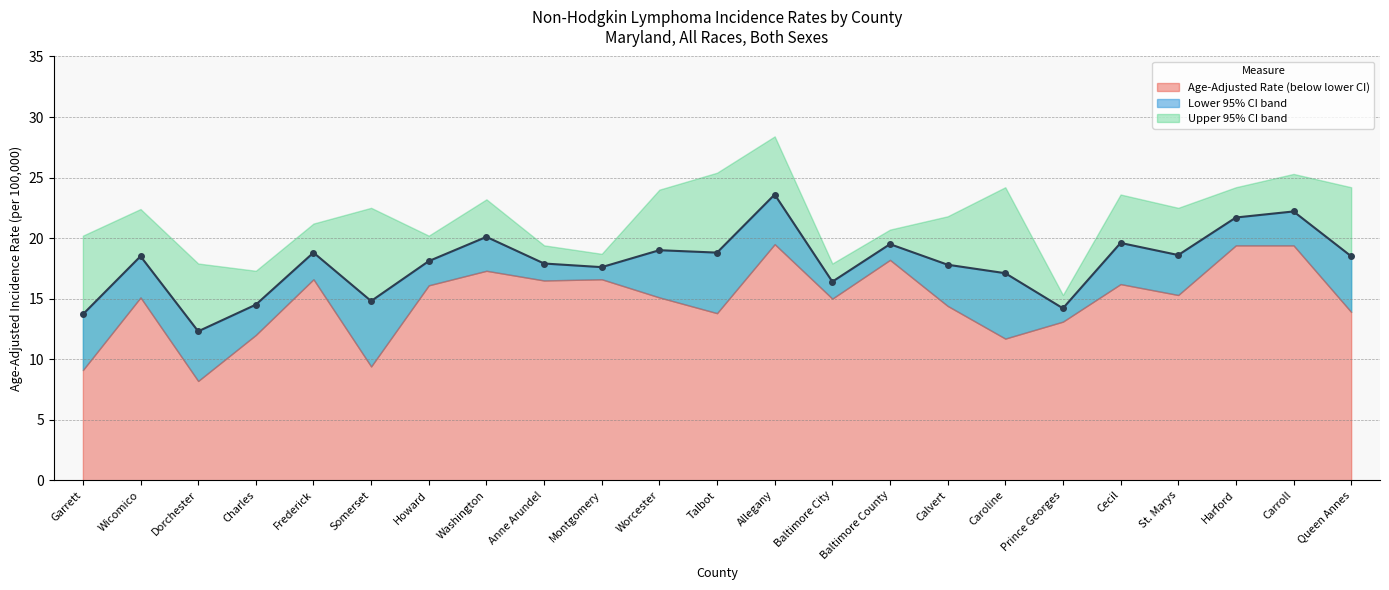

At which label is Upper 95% CI closest to 21?

Frederick